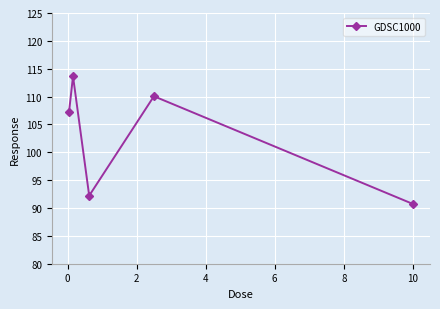

Reading left to right, extract all data points from this chart.

107.1	113.6	92.2	110.1	90.7